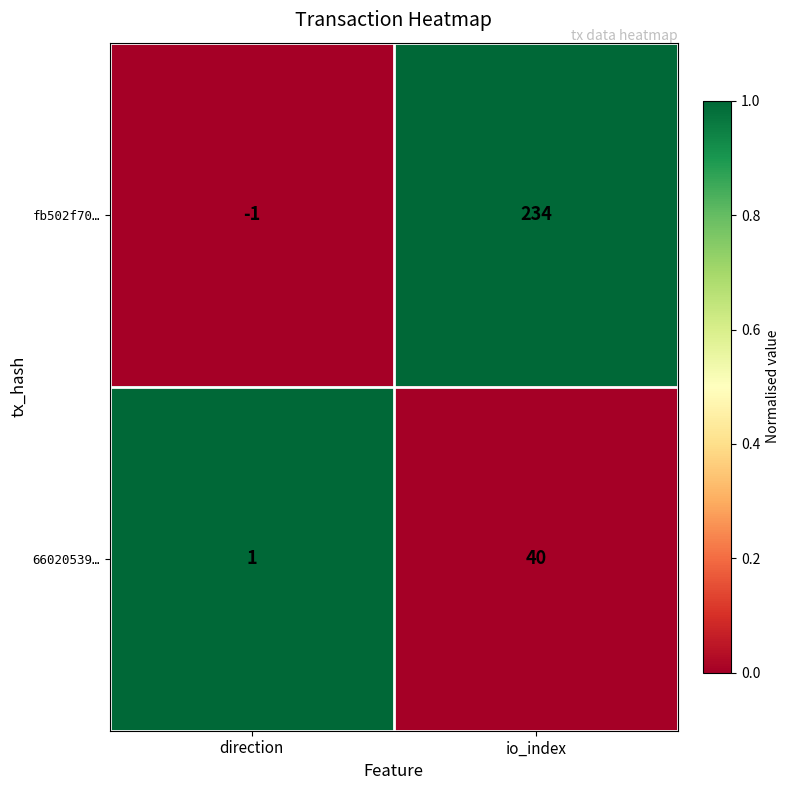

Is it true that fb502f70… equals 234 at io_index?

True